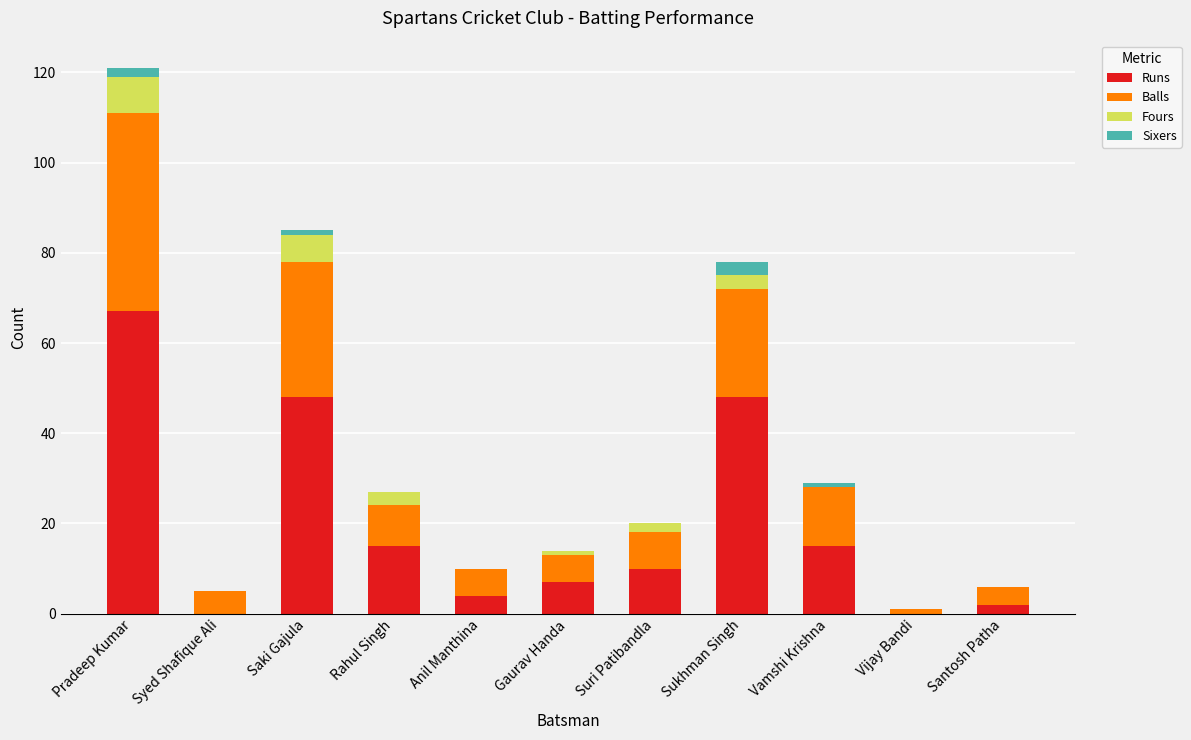

Which category has the highest value in the Runs series?

Pradeep Kumar